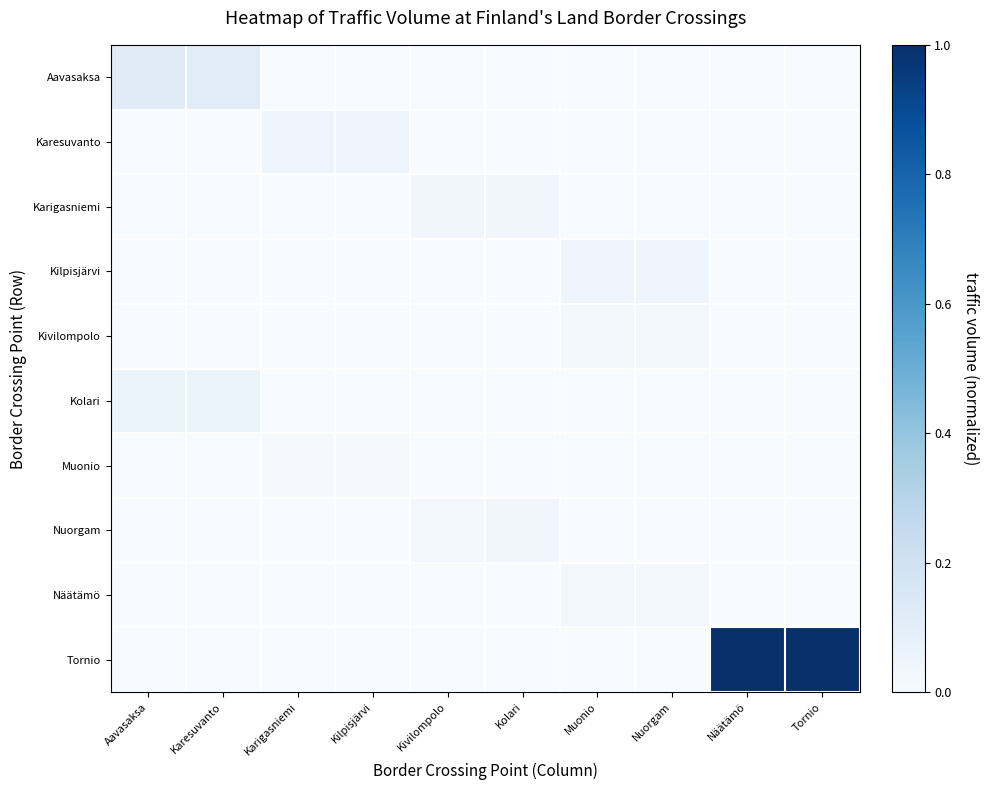

Which has a higher value, Tornio or Näätämö?

Tornio